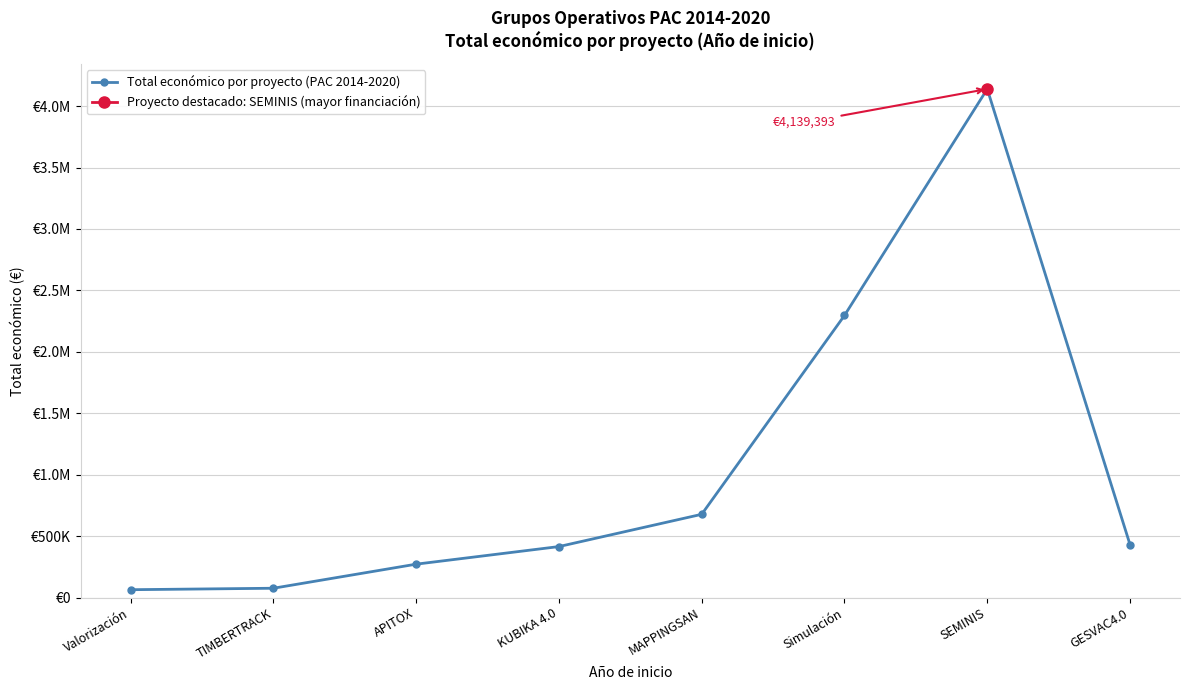

What is the sum of the values at GESVAC4.0 and TIMBERTRACK?

505986